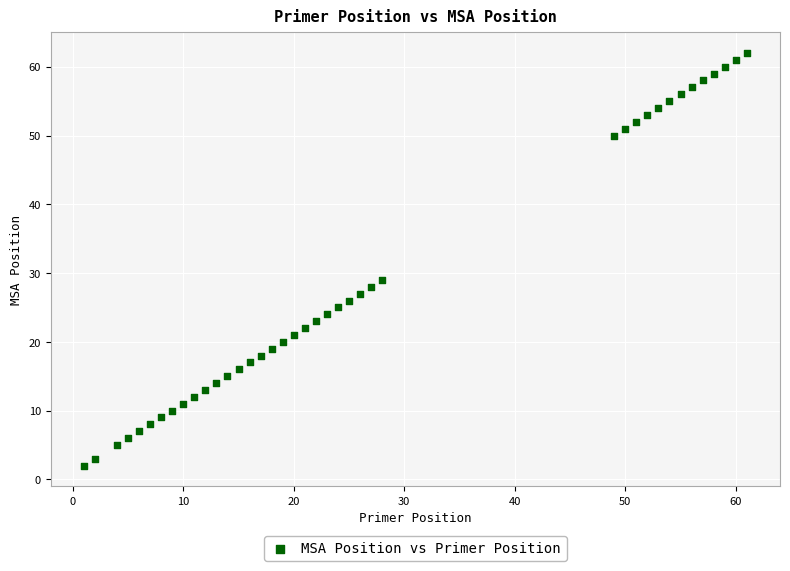

What Y value in the scatter plot is closest to 32?

29